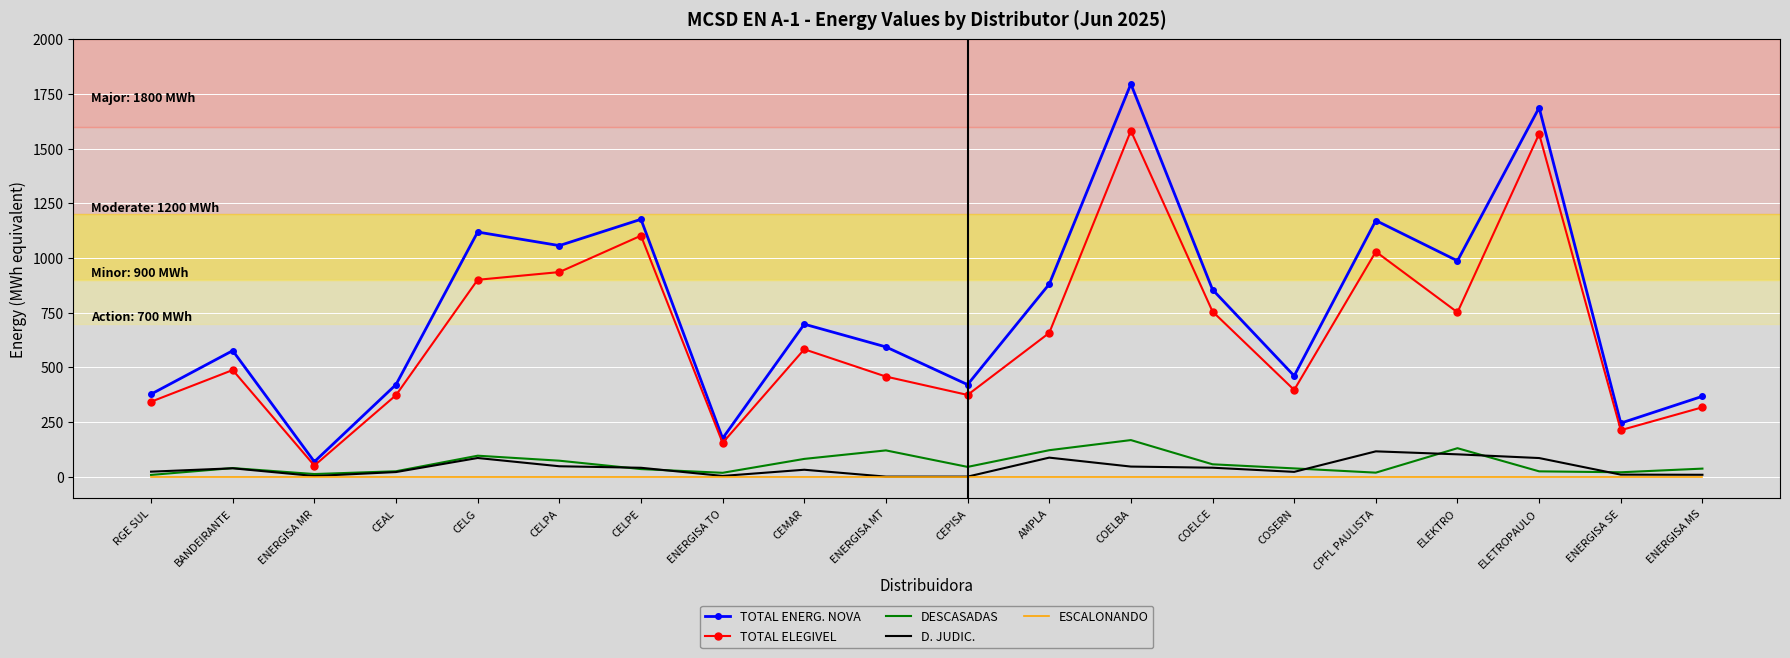

Which series has the largest total across all categories?

TOTAL ENERG. NOVA